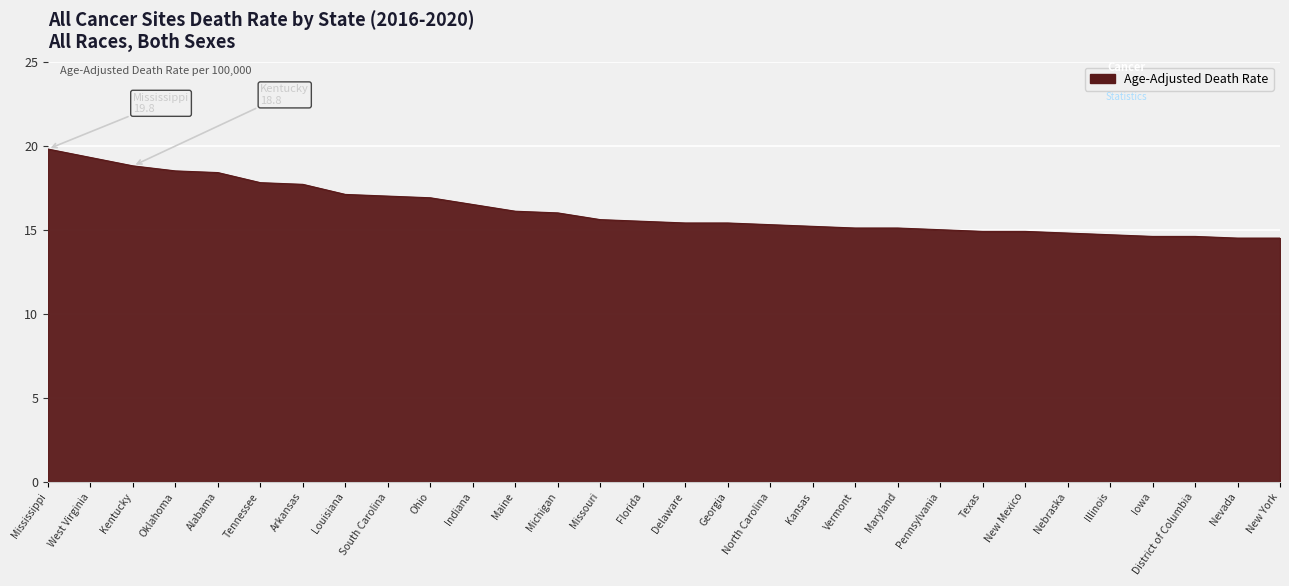

The chart shows a value of 15.1 at Vermont. True or false?

True